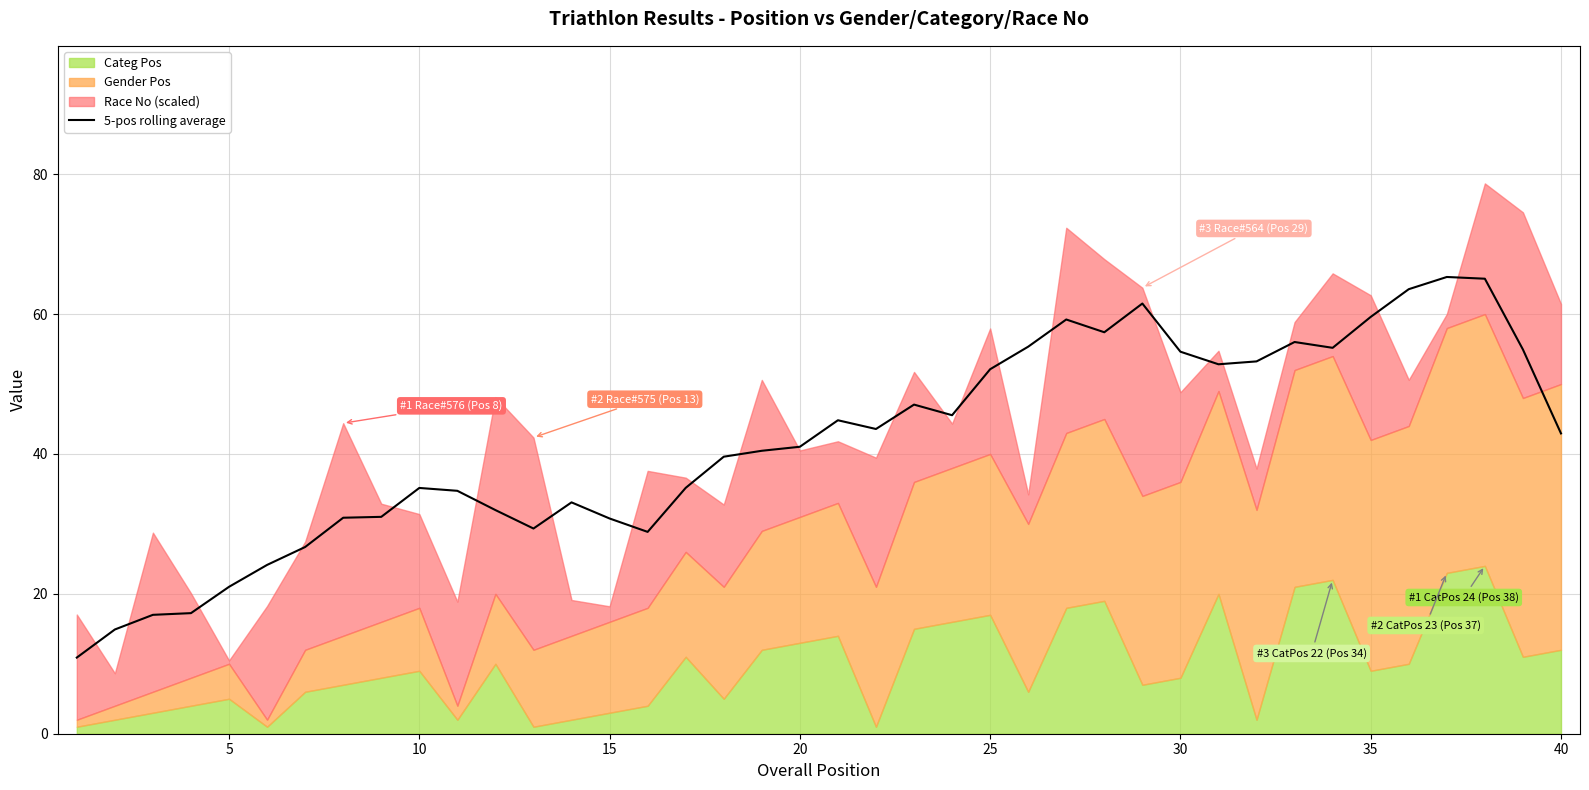

The 5-pos rolling average series shows 30.8 at 15. True or false?

True